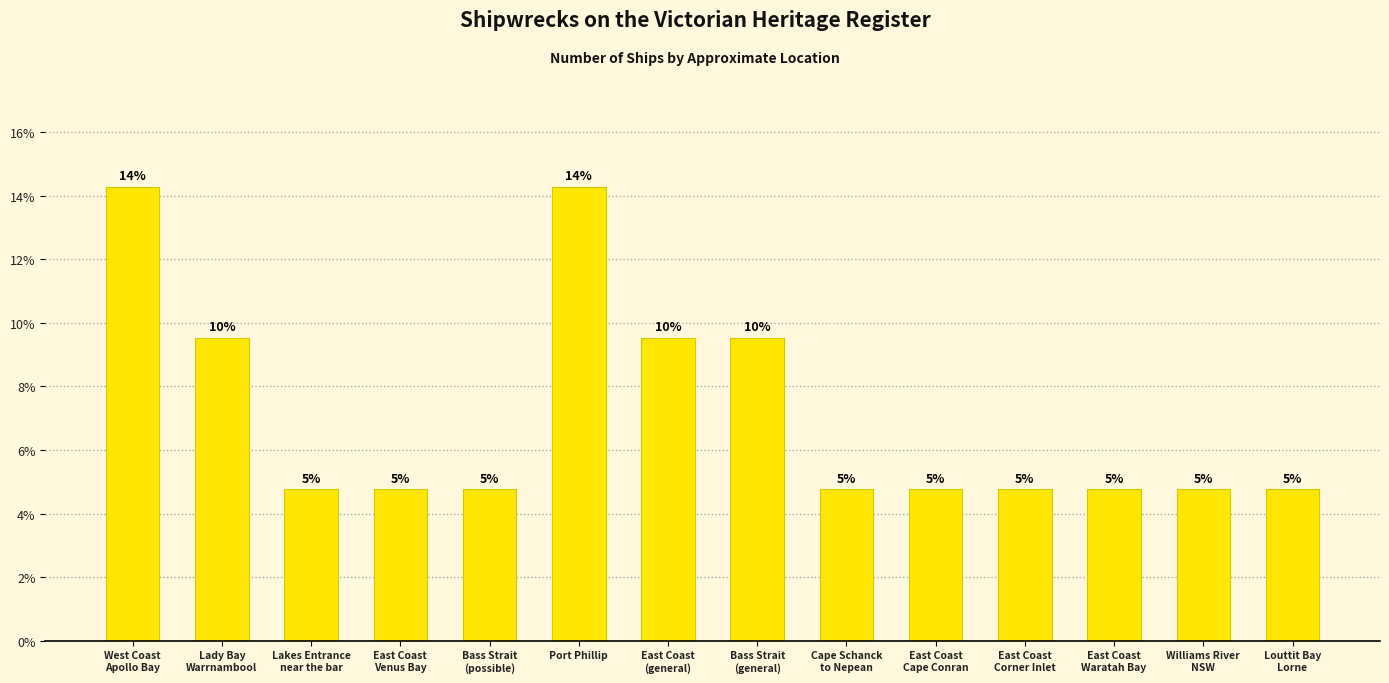

Approximately how many times larger is the value at East Coast
Venus Bay compared to Lady Bay
Warrnambool?

0.5